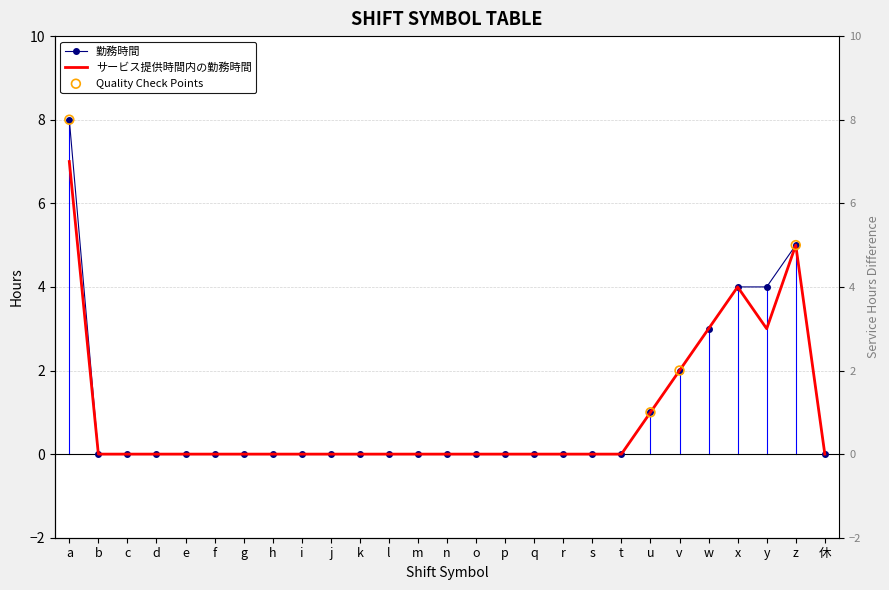

Which series has the largest Y range (max minus min)?

勤務時間